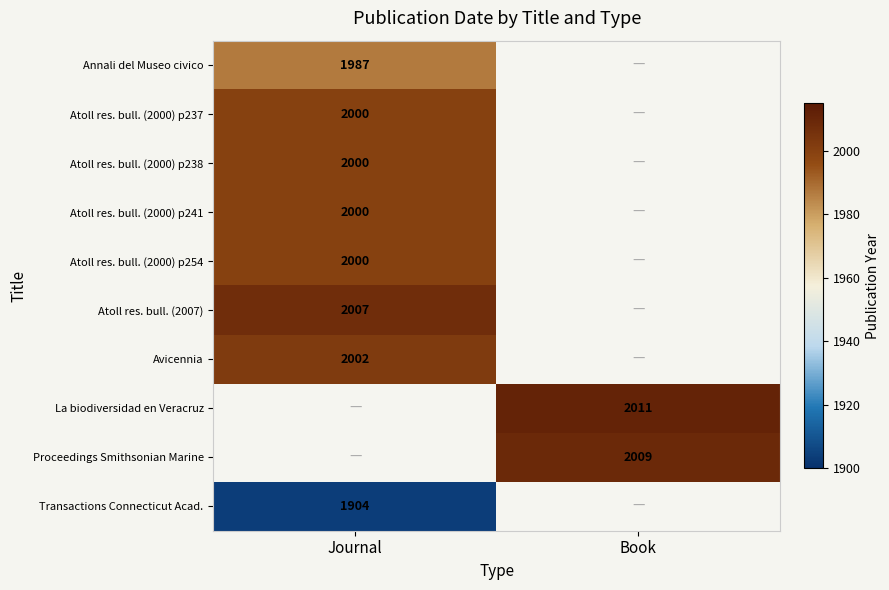

At how many categories does at least one series exceed 1910?

2